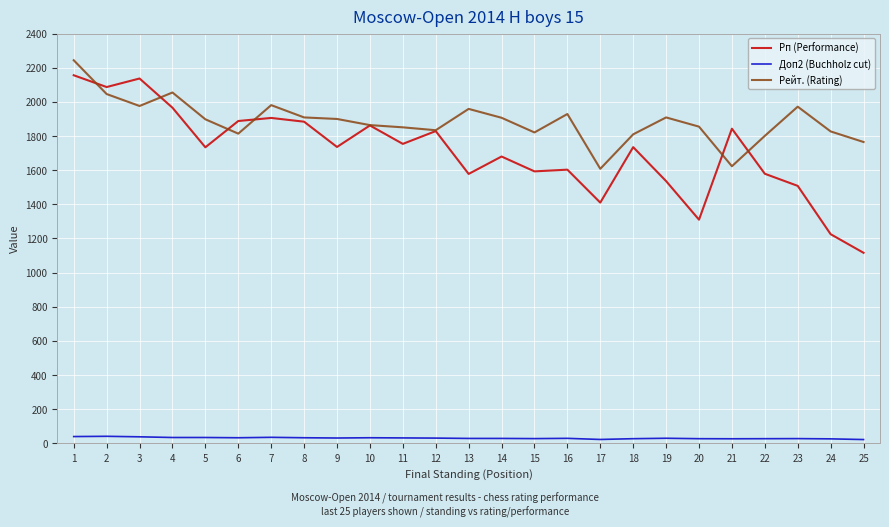

Rank the series at 13 from lowest to highest value.

Доп2 (Buchholz cut), Рп (Performance), Рейт. (Rating)